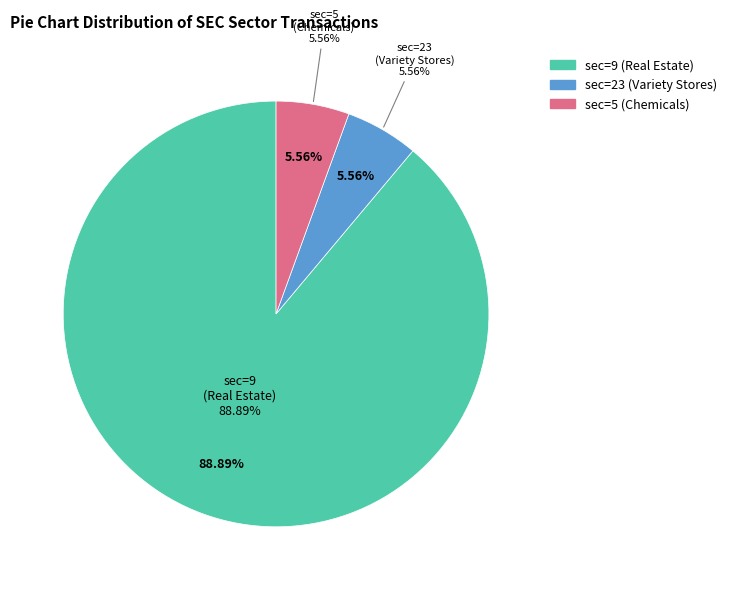

Which category has the smallest portion of the pie?

sec=23 (Variety Stores)